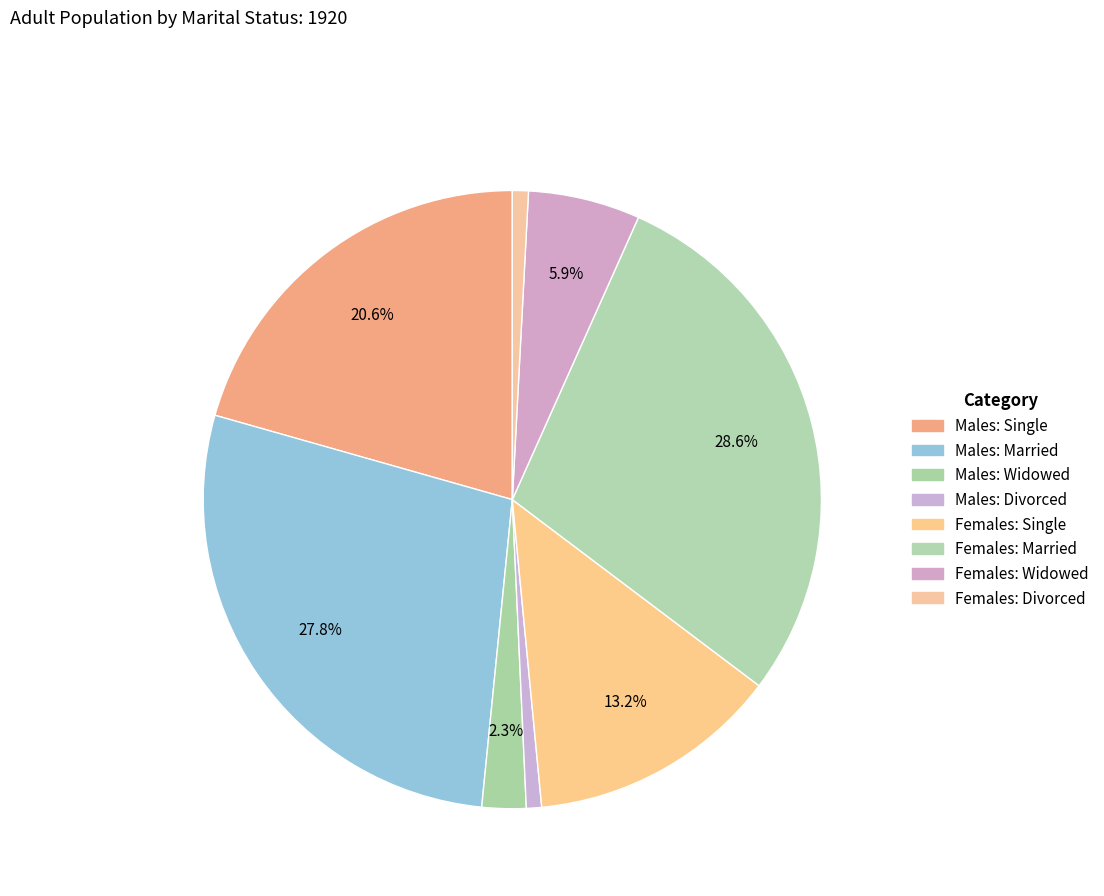

Which slice is the smallest?

Males: Divorced